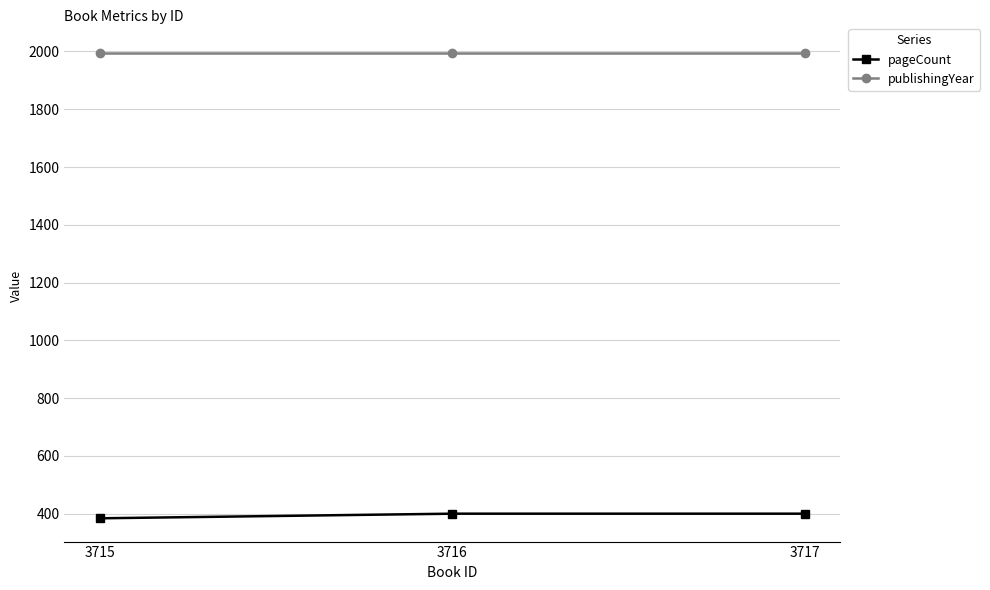

The pageCount series shows 702 at 3716. True or false?

False